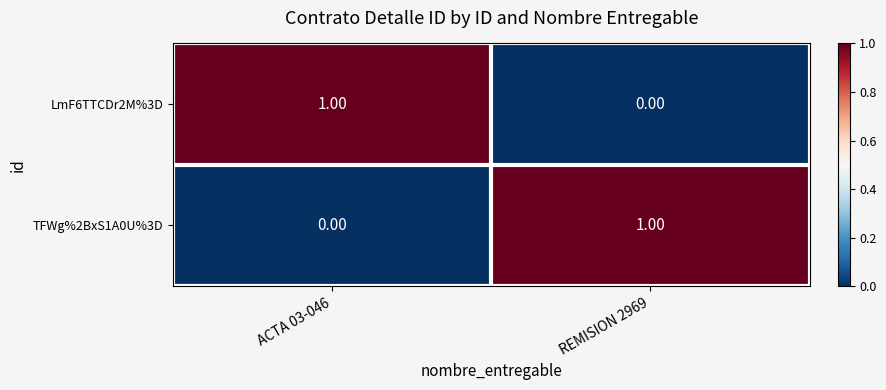

What is the total value across all series at ACTA 03-046?

1